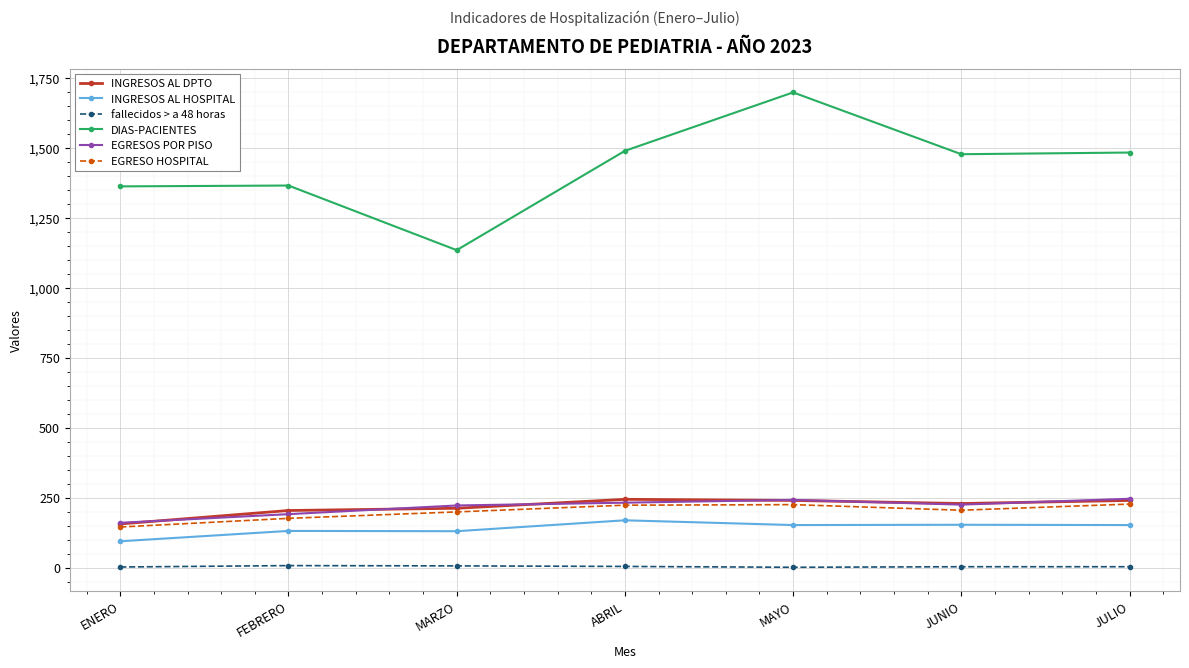

True or false: INGRESOS AL HOSPITAL has a value of 59 at JUNIO.

False